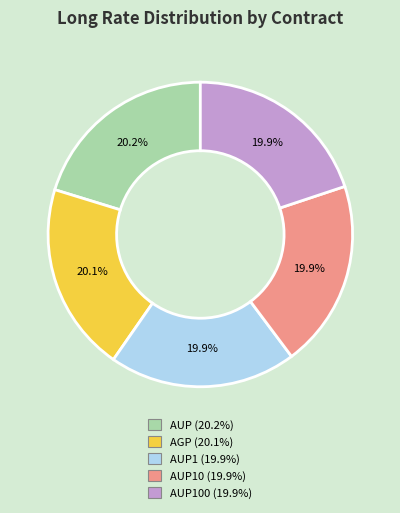

Does any single category account for the majority?

No